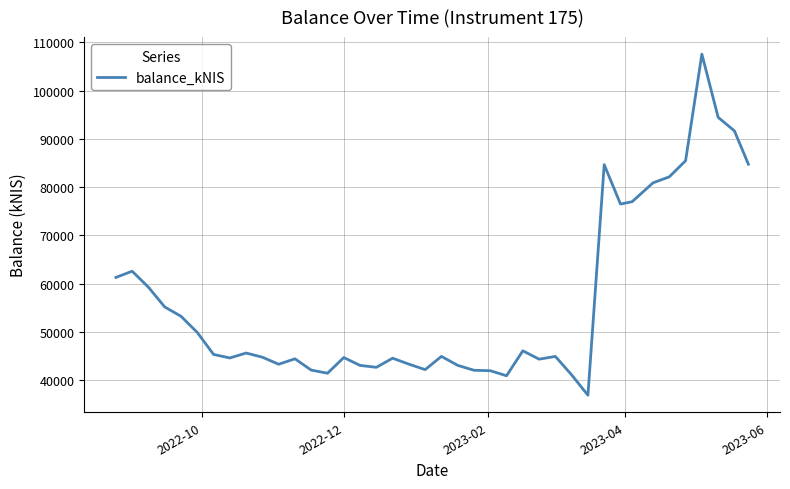

What is the greatest value displayed?

107544.7